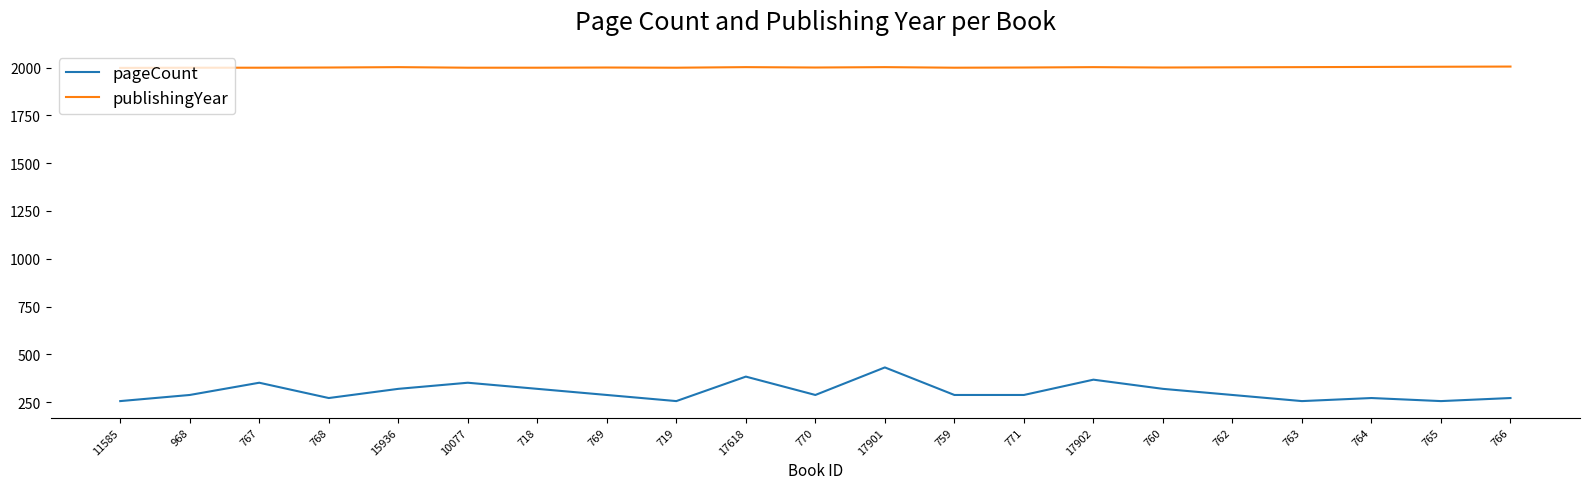

Is the value of publishingYear at 771 greater than the value of pageCount at 765?

Yes